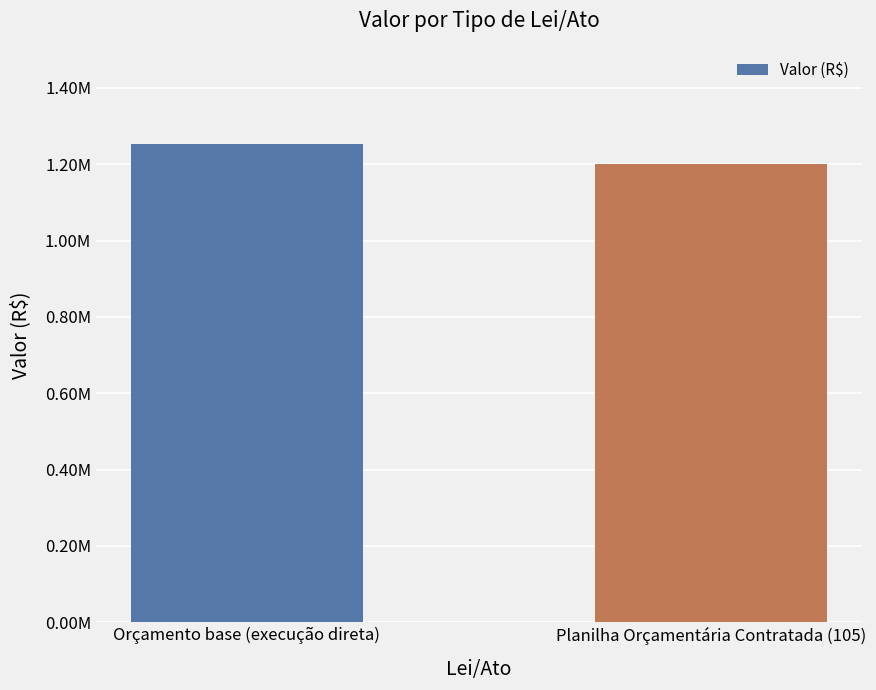

Approximately how many times larger is the value at Planilha Orçamentária Contratada (105) compared to Orçamento base (execução direta)?

1.0